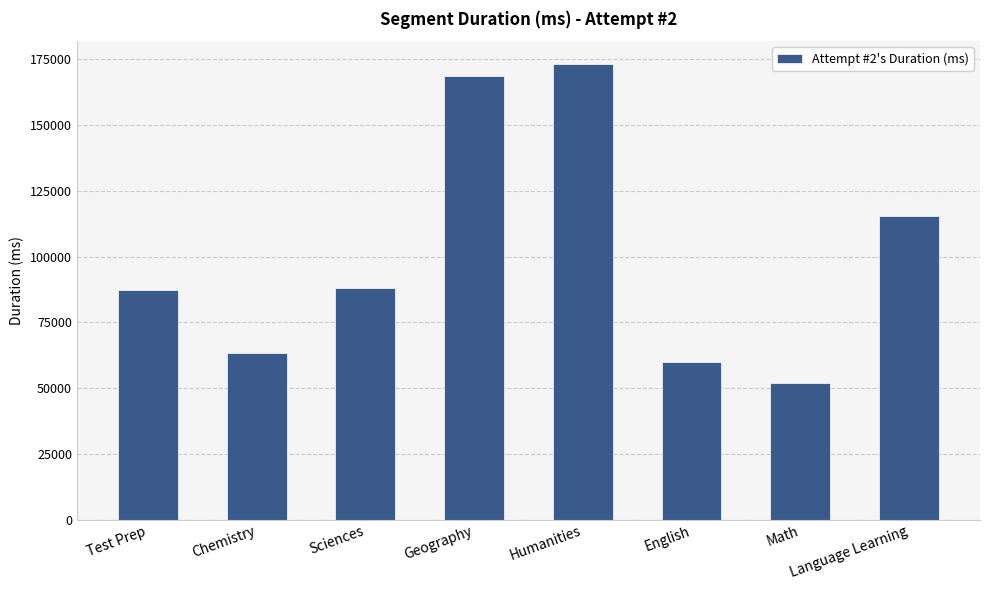

What is the smallest value displayed?

51898